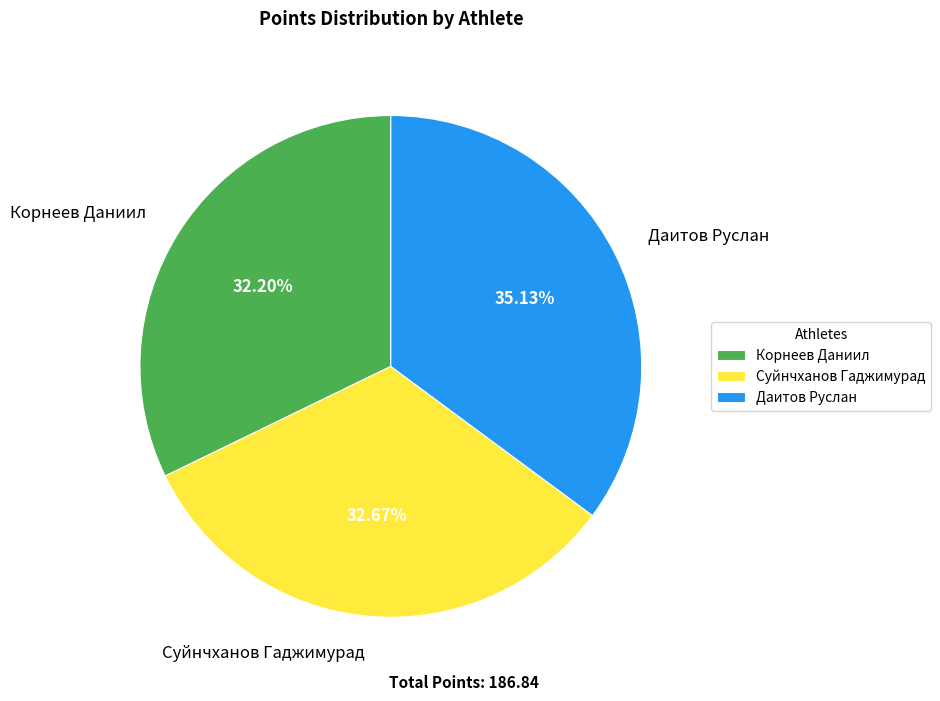

What percentage is the Даитов Руслан slice, to the nearest percent?

35%